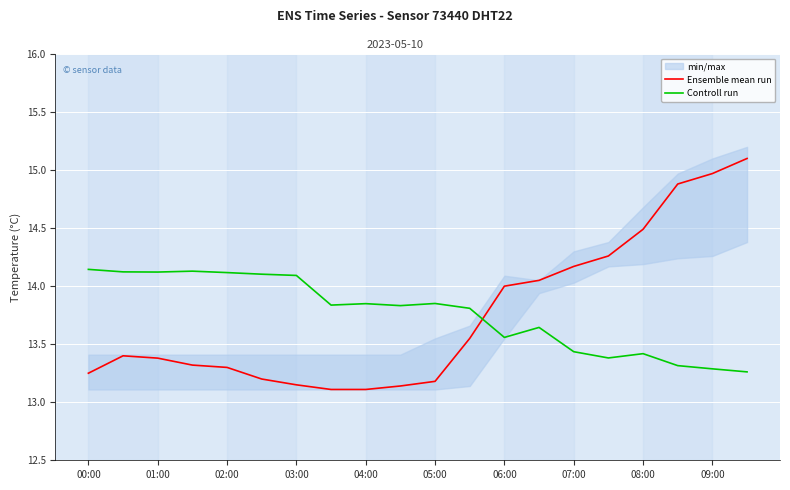

Is it true that Controll run equals 8.9 at 00:00?

False